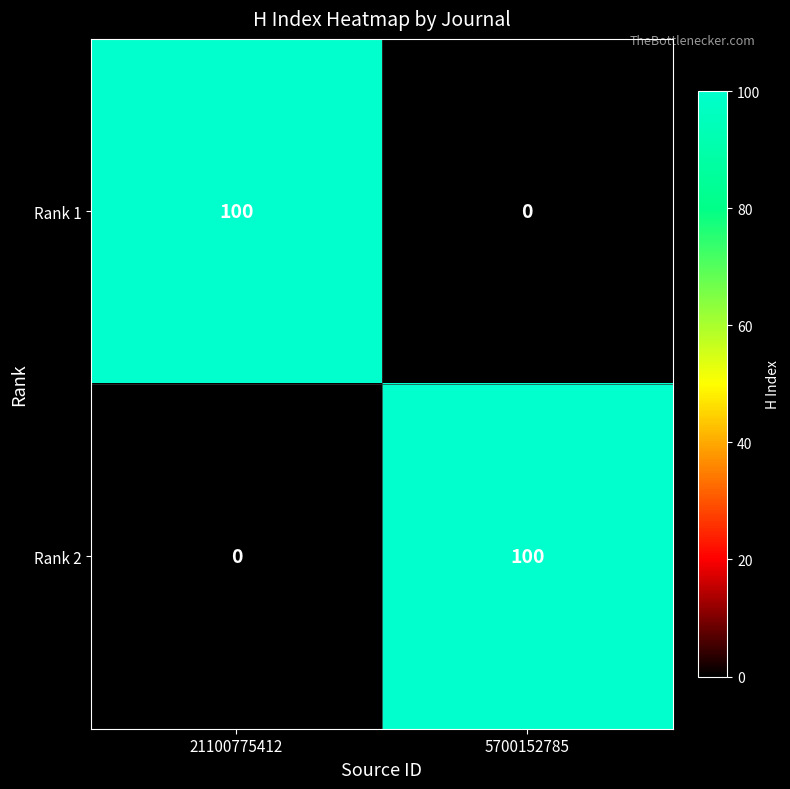

At which label does Rank 1 reach its minimum?

5700152785